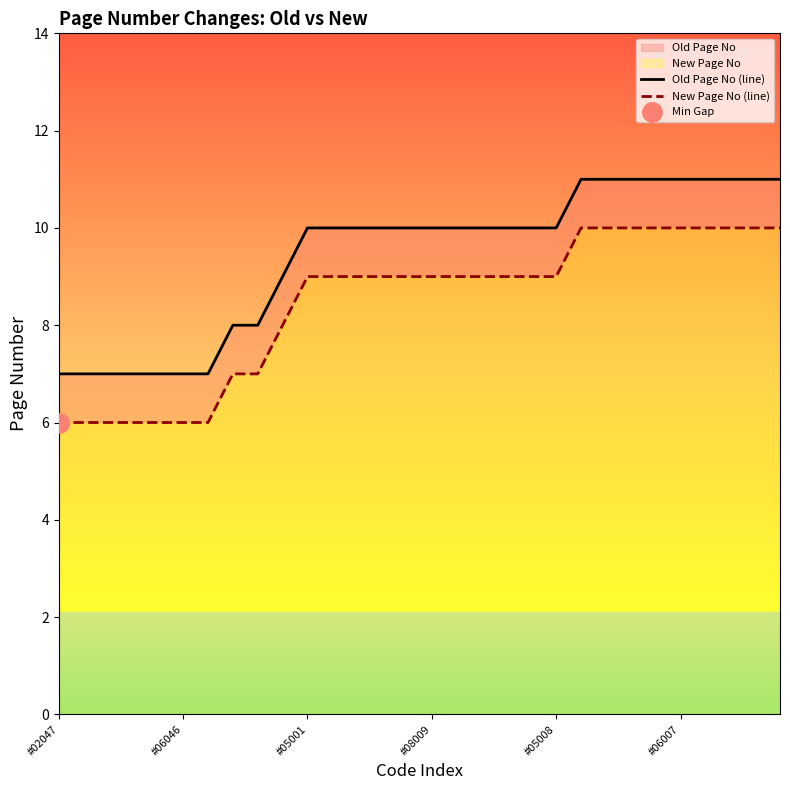

True or false: Old Page No (line) and New Page No (line) intersect in this chart.

False